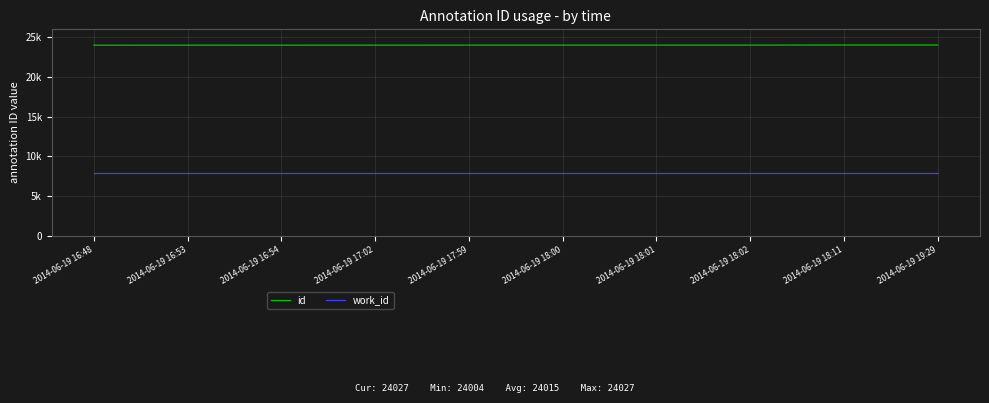

What is the minimum value shown in the chart?

7934